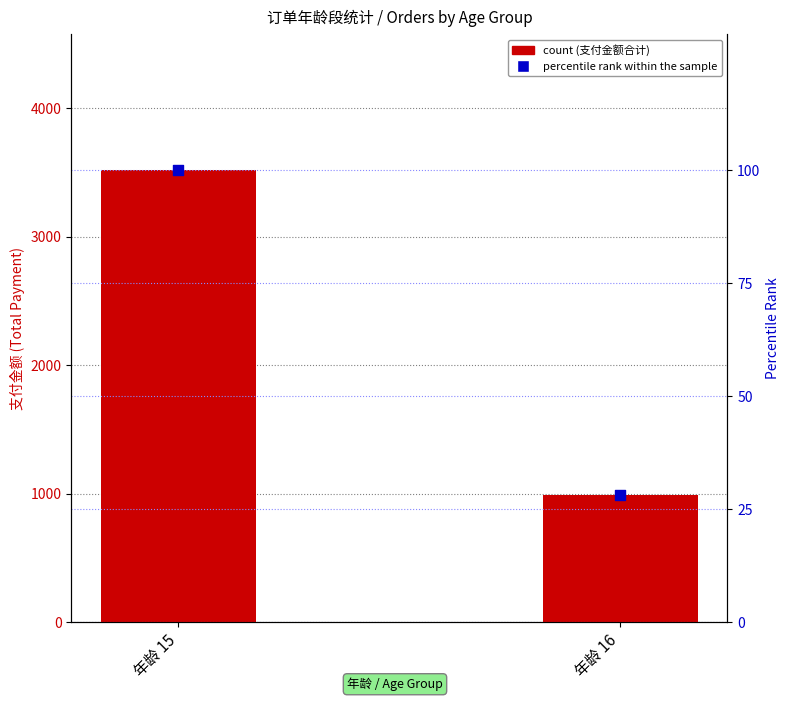

At how many categories does at least one series exceed 146?

2